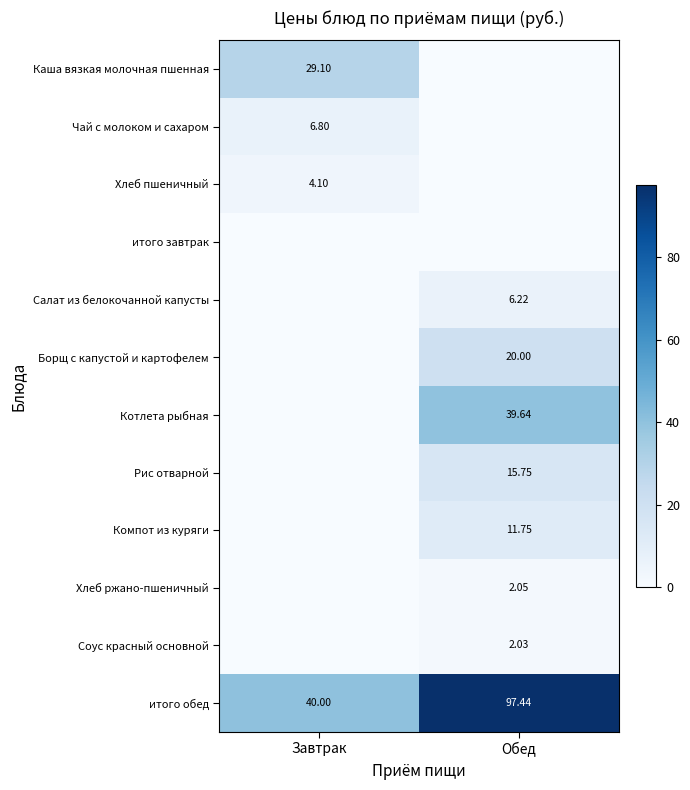

Is the value of Борщ с капустой и картофелем at Обед greater than the value of Соус красный основной at Обед?

Yes